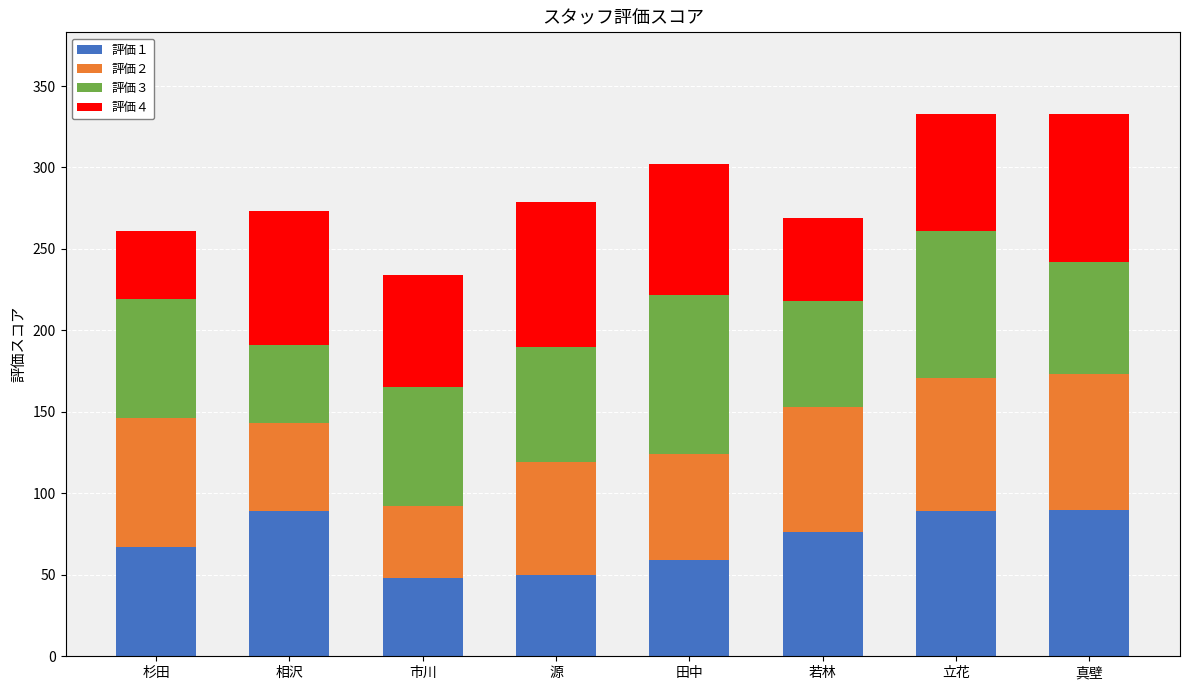

What is the minimum value for 評価１?

48